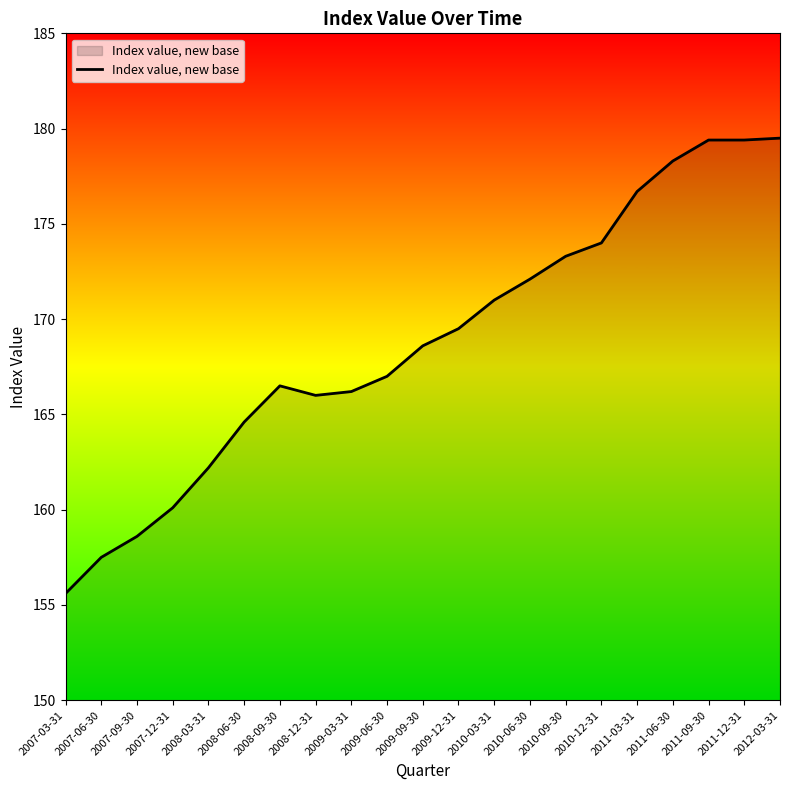

What value does the data have at 2009-12-31?

169.5